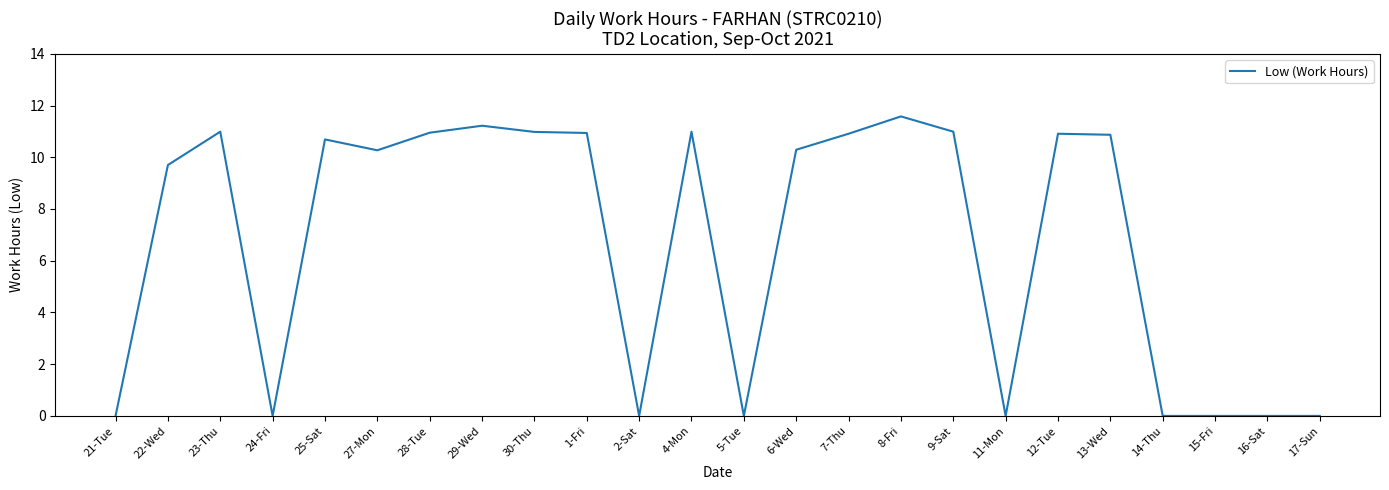

What is the difference between the values at 6-Wed and 23-Thu?

0.7